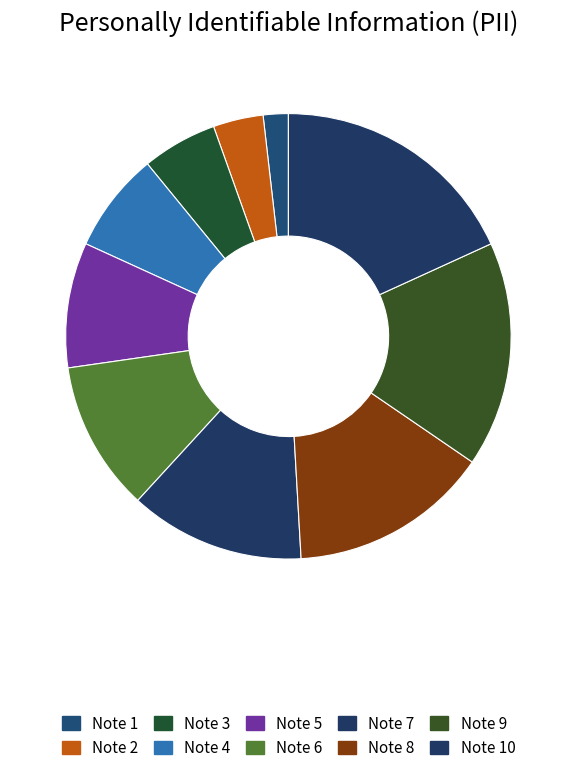

Rank the categories by value from highest to lowest.

Note 10, Note 9, Note 8, Note 7, Note 6, Note 5, Note 4, Note 3, Note 2, Note 1